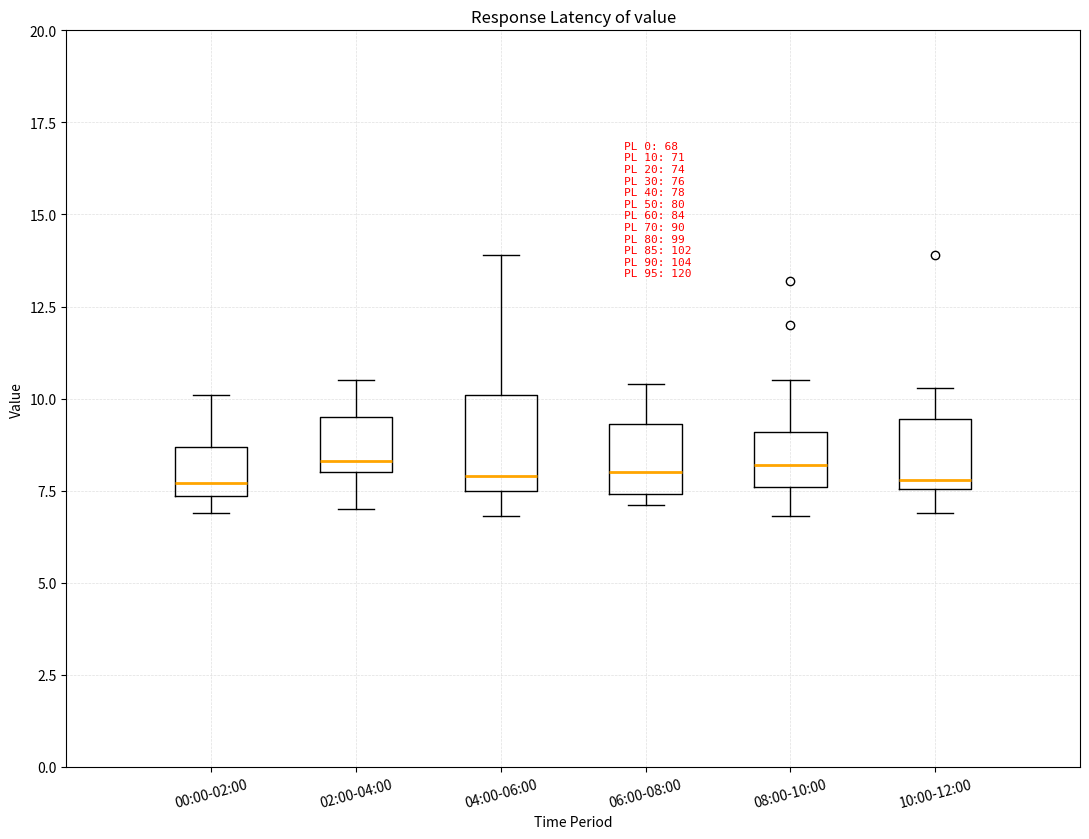

Comparing the boxes themselves (not the whiskers), which one is the tallest?

04:00-06:00